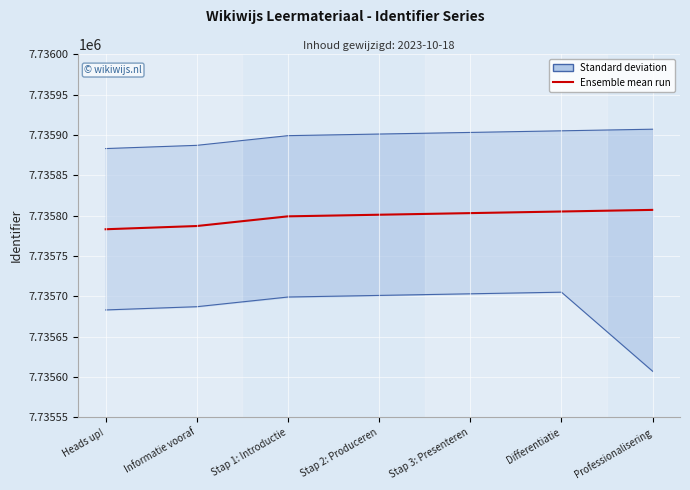

What is the change in value from Informatie vooraf to Stap 1: Introductie?

+12